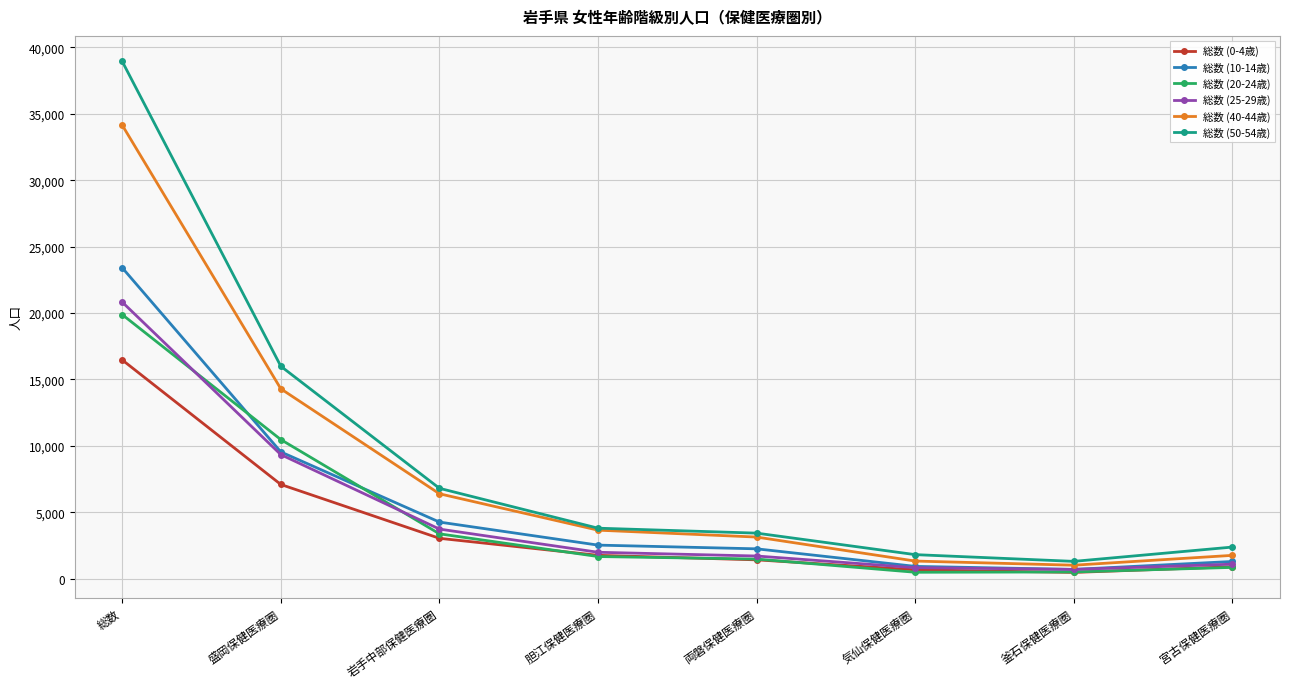

What are all the series names shown in the legend?

総数 (0-4歳), 総数 (10-14歳), 総数 (20-24歳), 総数 (25-29歳), 総数 (40-44歳), 総数 (50-54歳)